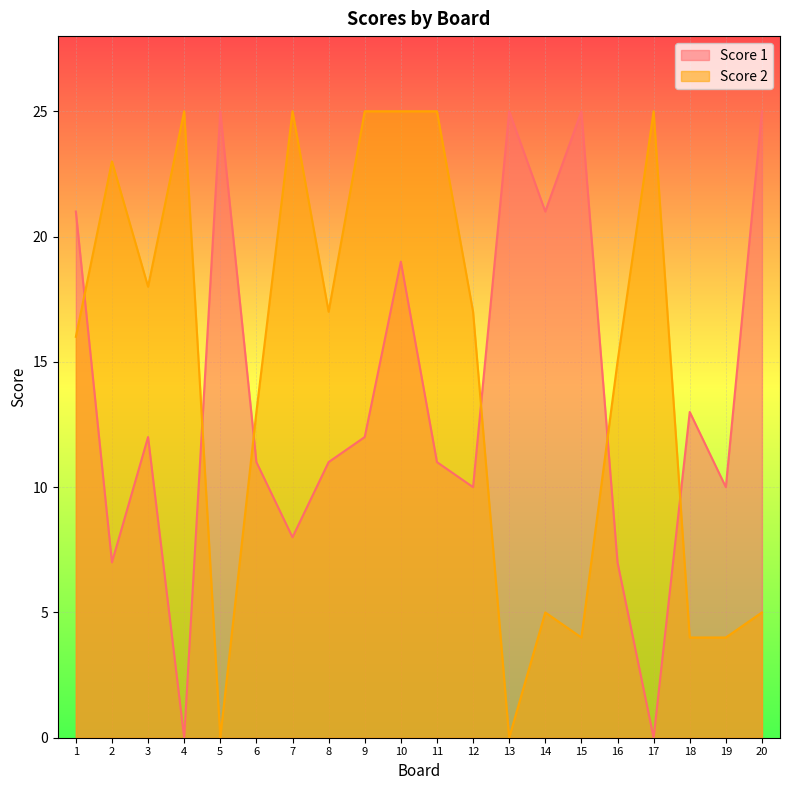

At which category is the sum across all series the highest?

10